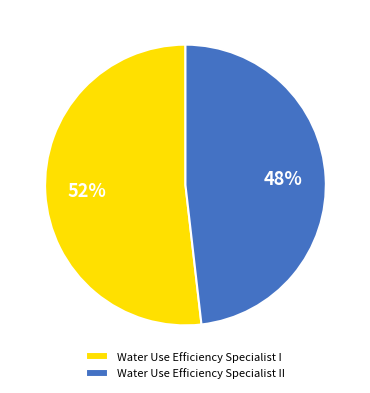

True or false: Water Use Efficiency Specialist I accounts for 52% of the total.

True